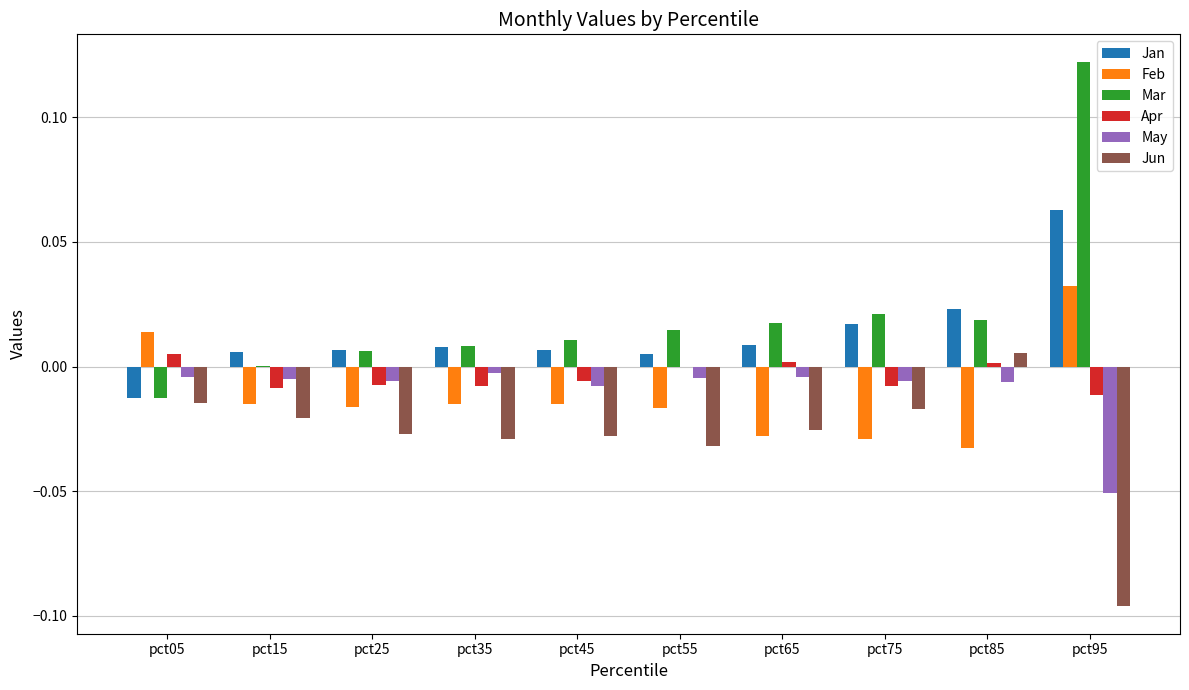

Is the value of Jun at pct65 greater than the value of Jan at pct15?

No